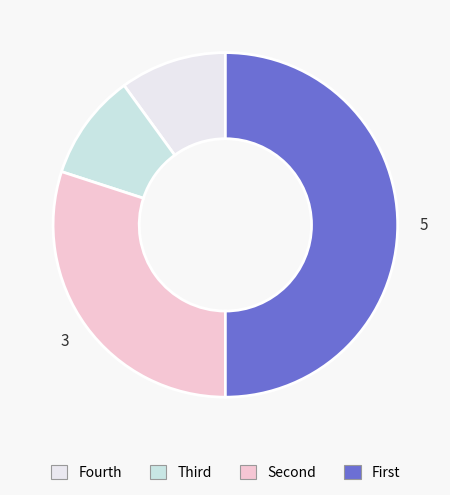

Count the number of slices in the pie.

4